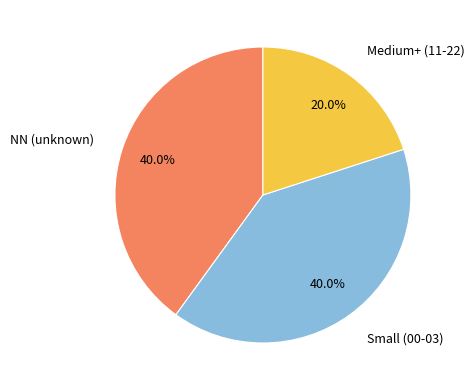

Is there any slice that represents more than half of the pie?

No